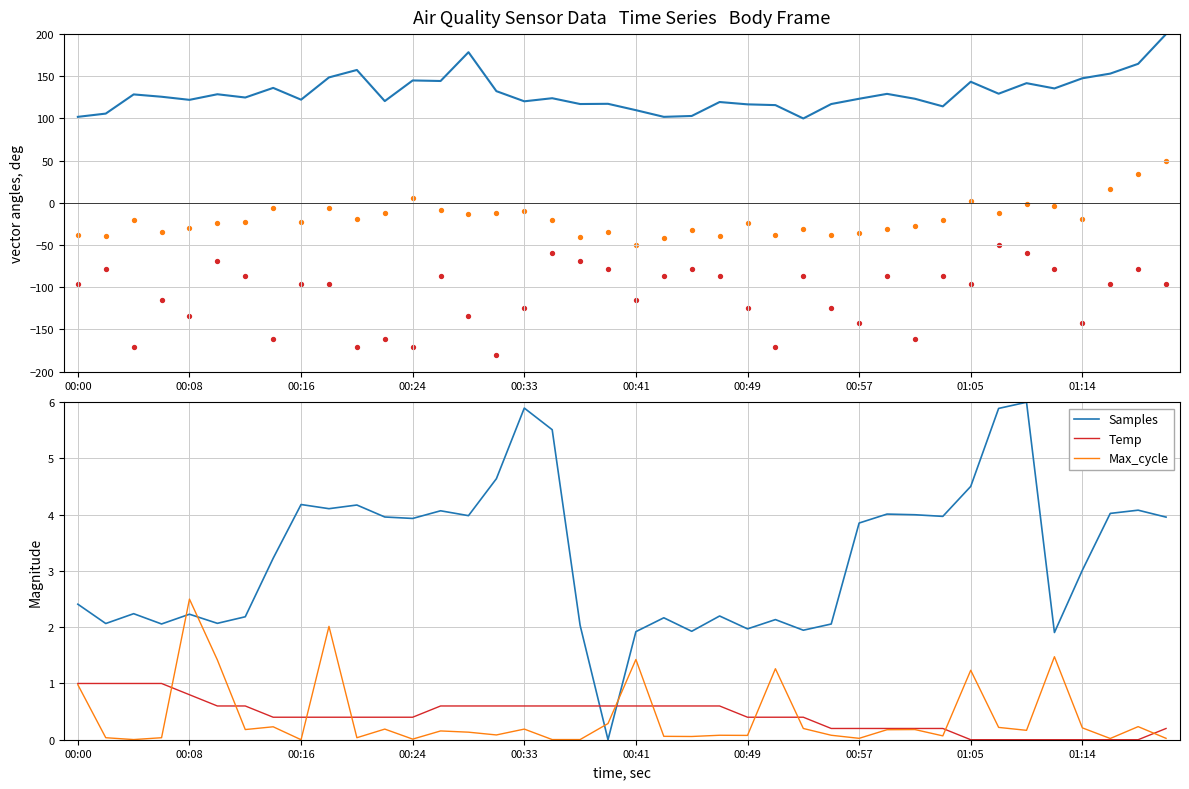

Which series has the largest Y range (max minus min)?

Signal